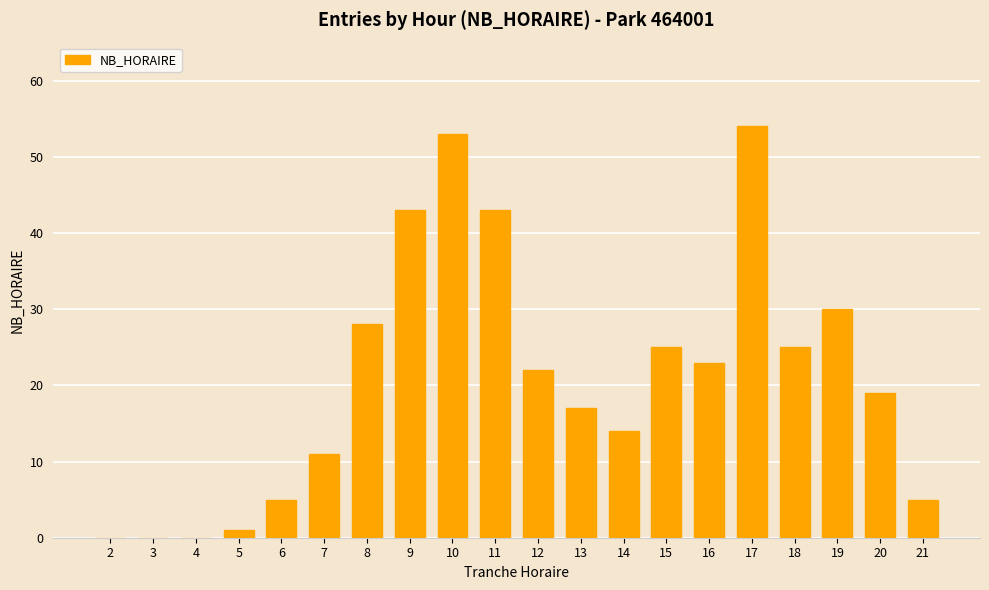

Are the bars horizontal?

No